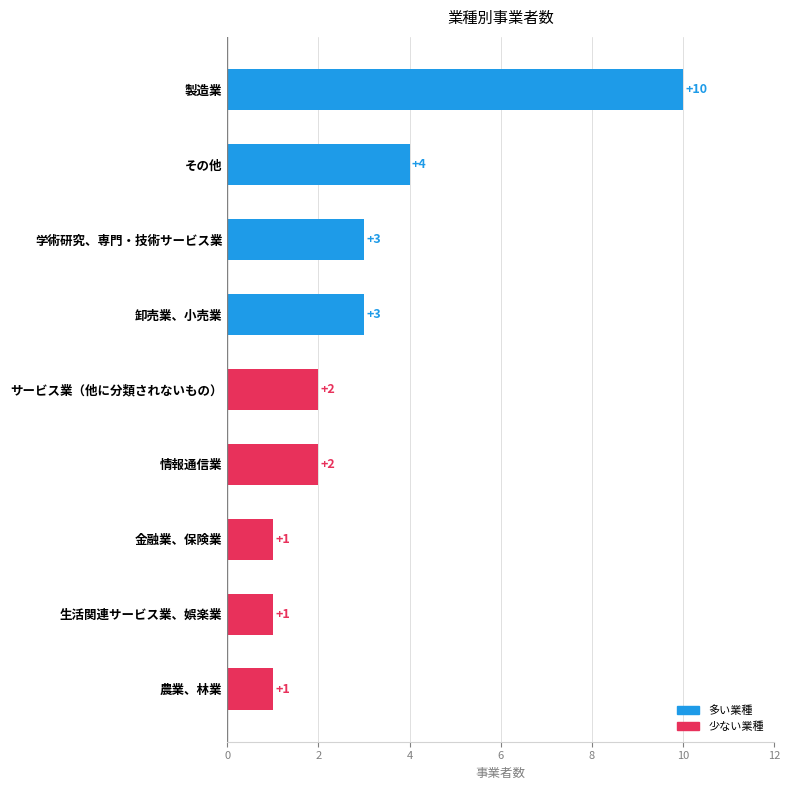

Reading top to bottom, what are all the values shown in this chart?

製造業=10	その他=4	学術研究、専門・技術サービス業=3	卸売業、小売業=3	サービス業（他に分類されないもの）=2	情報通信業=2	金融業、保険業=1	生活関連サービス業、娯楽業=1	農業、林業=1